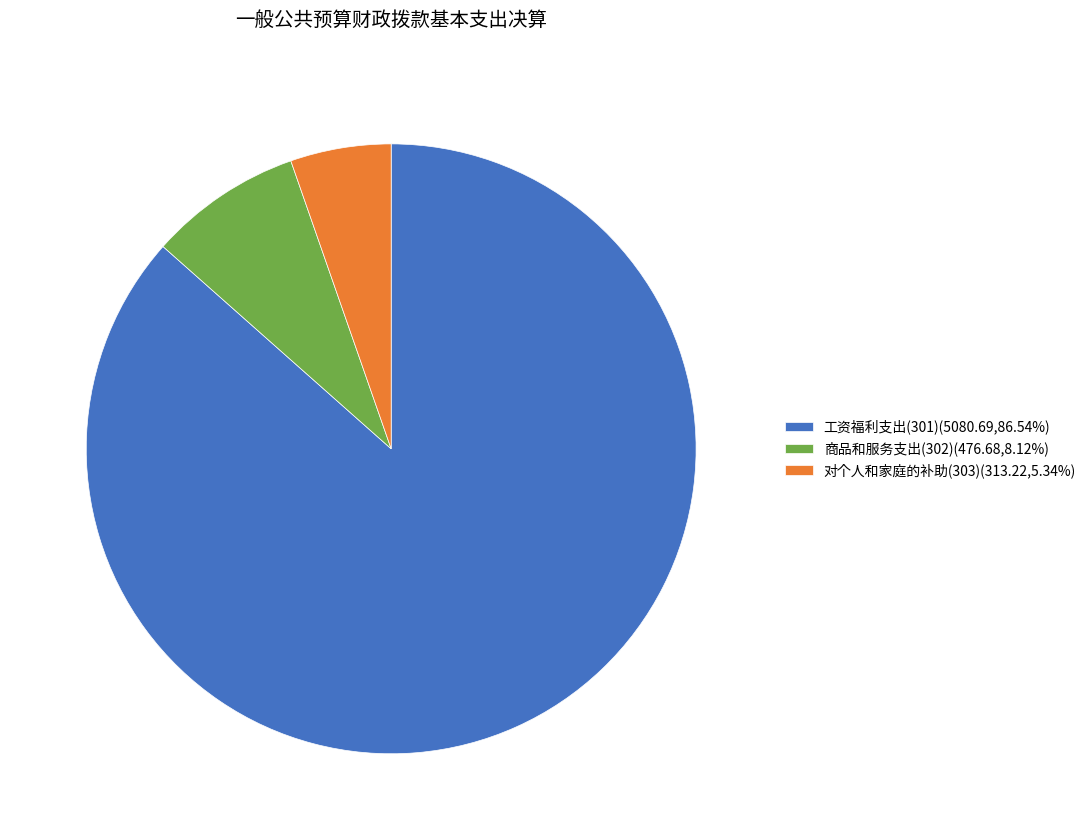

How many slices are in this pie chart?

3